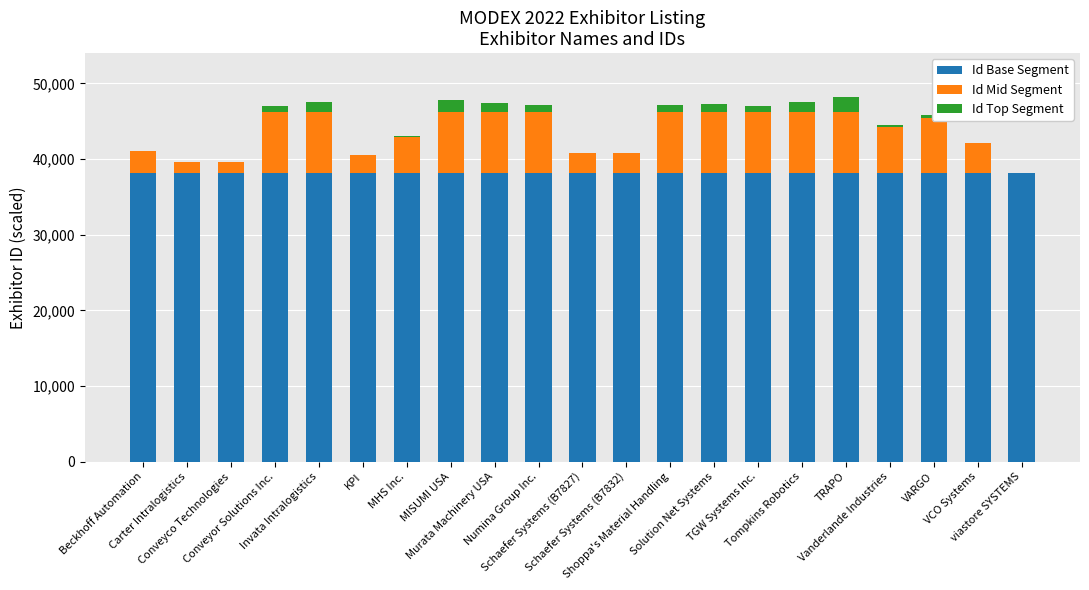

What is the highest value of the Id Base Segment series?

38200